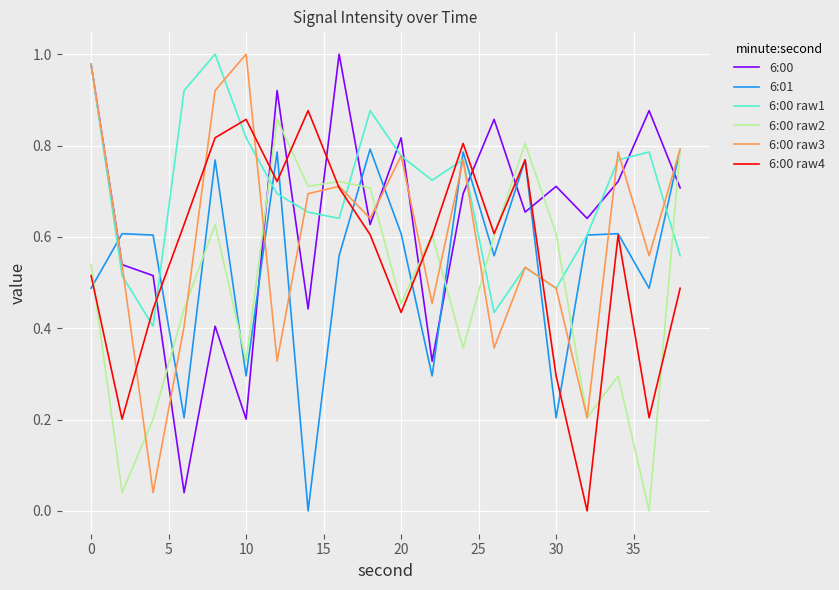

True or false: 6:01 and 6:00 raw3 cross at least once.

True